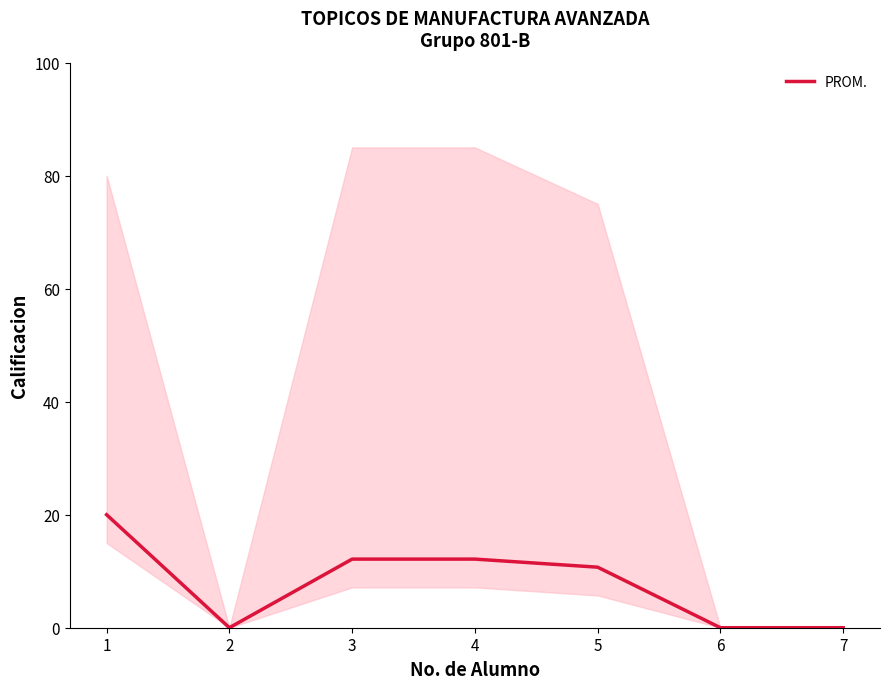

How many interior local valleys (lower than both neighbors) does the data have?

1